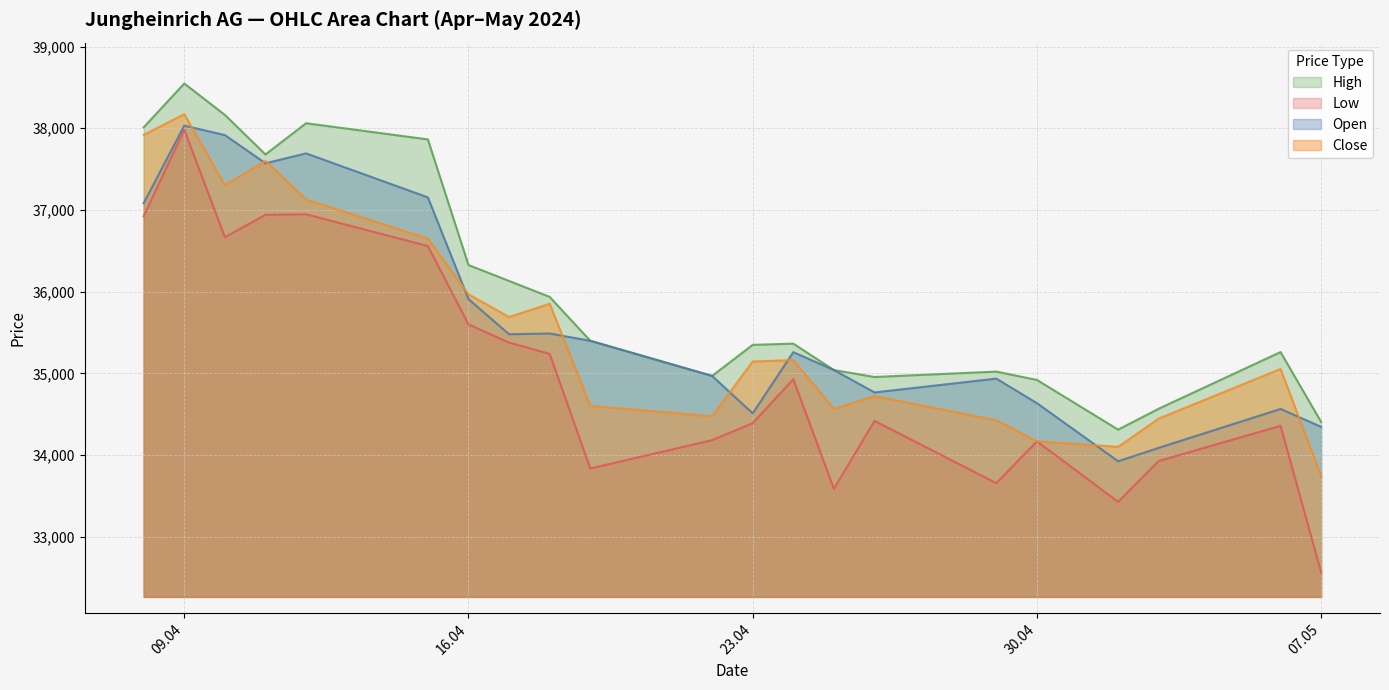

What is the minimum value shown in the chart?

32566